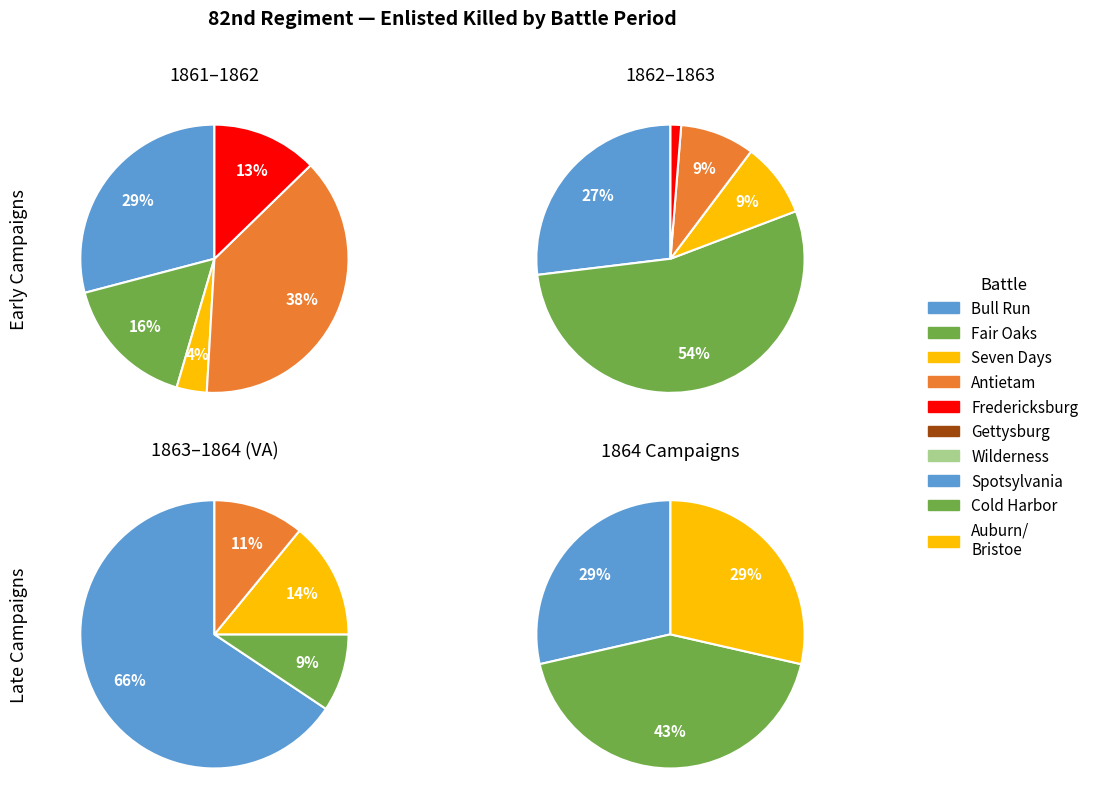

The 2 slice represents 13% of the pie. True or false?

False